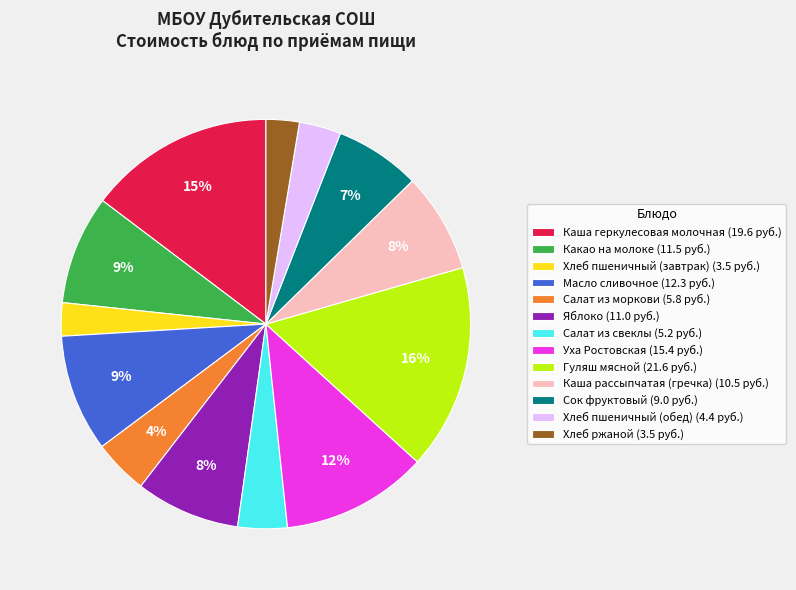

Which has a higher value, Салат из свеклы or Хлеб ржаной?

Салат из свеклы